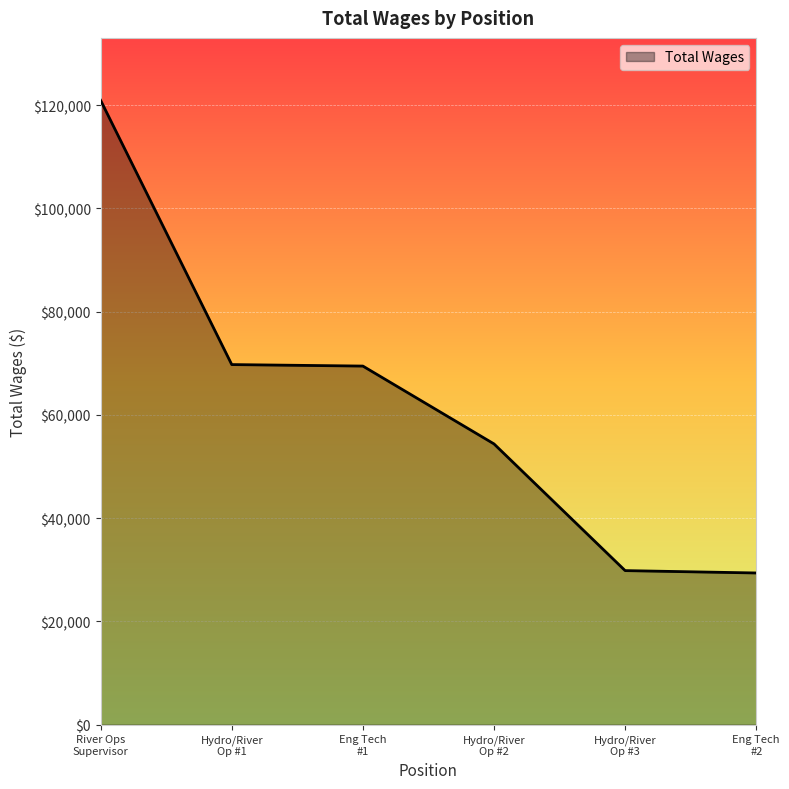

What is the difference between the maximum and minimum values?

91572